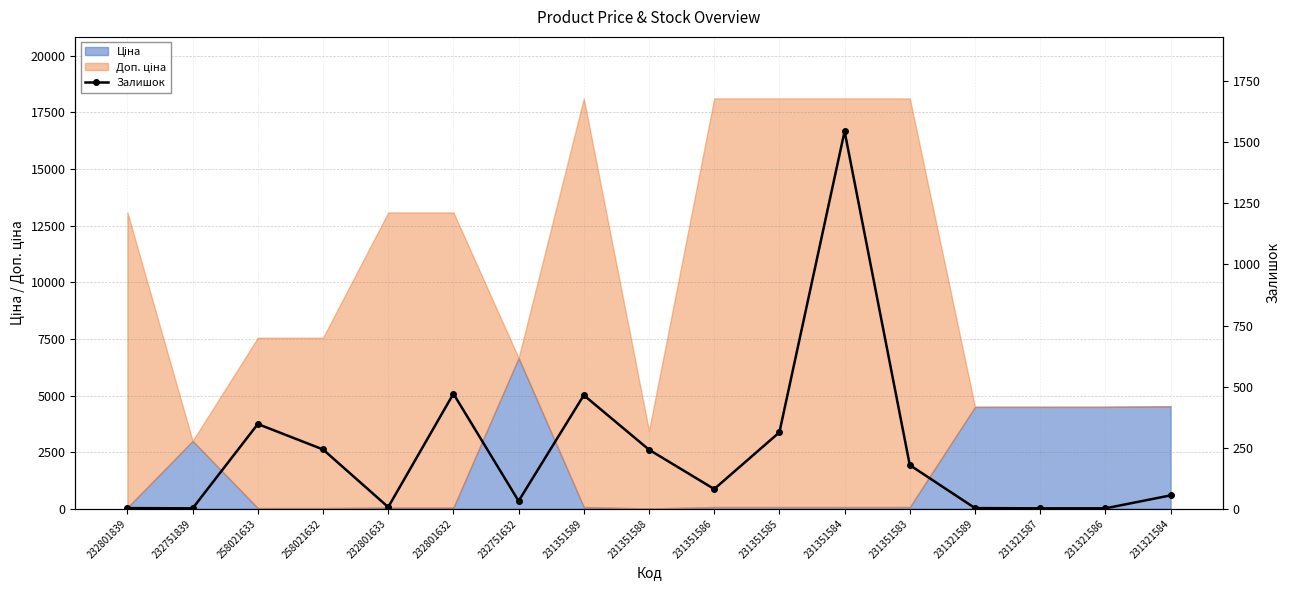

What is the change in value from 232801839 to 232801632?

+468